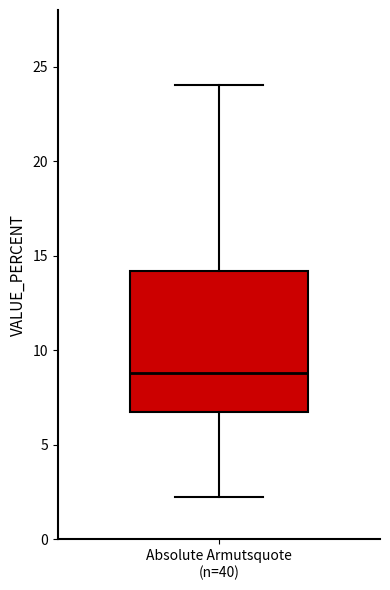

Transcribe this box plot: give where the median line is, the range the box spans, and where the two whiskers end, as read against the y-axis. The values are not printed on the chart, so give them approximately, as read against the axis.

median 9.0, box 7.0 to 14.0, whiskers 2.5 to 24.0